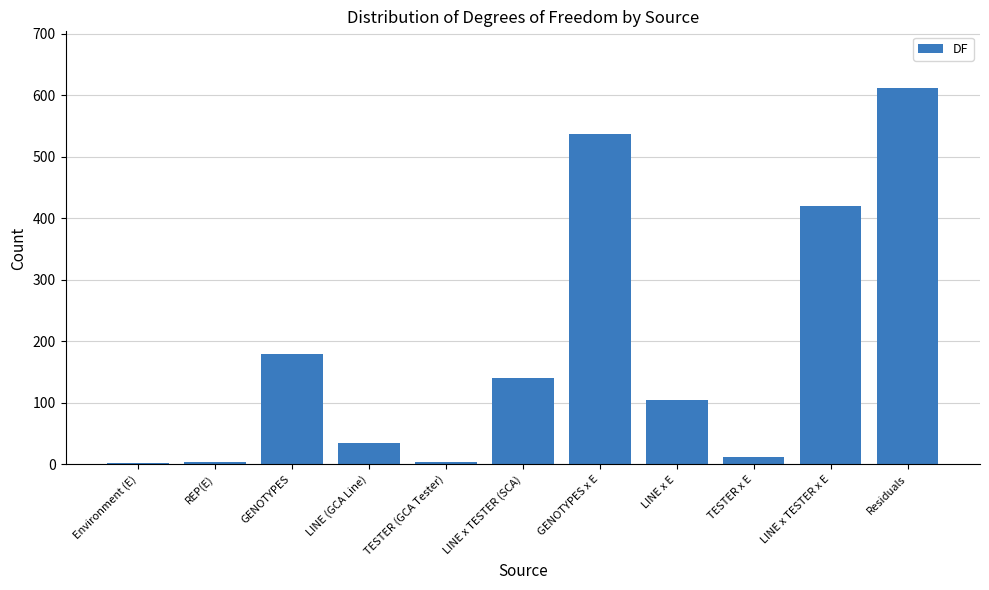

Which category has the highest value across all series?

Residuals